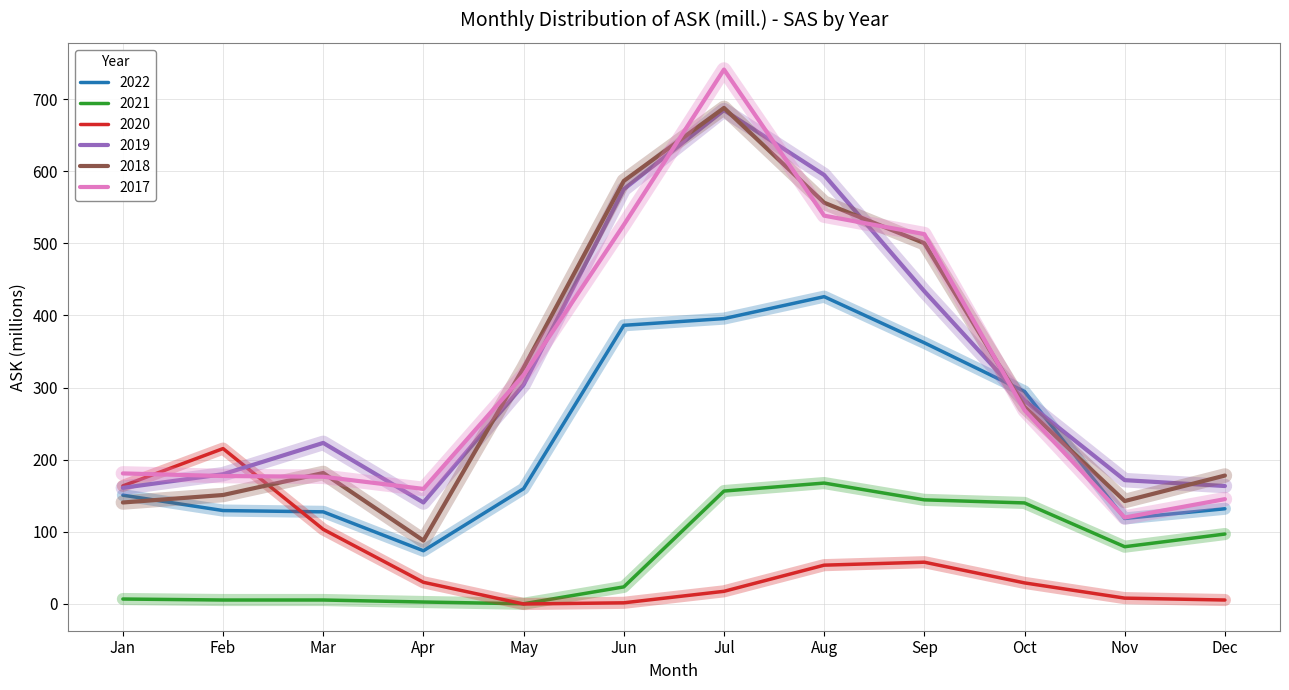

At how many categories does at least one series exceed 684?

1